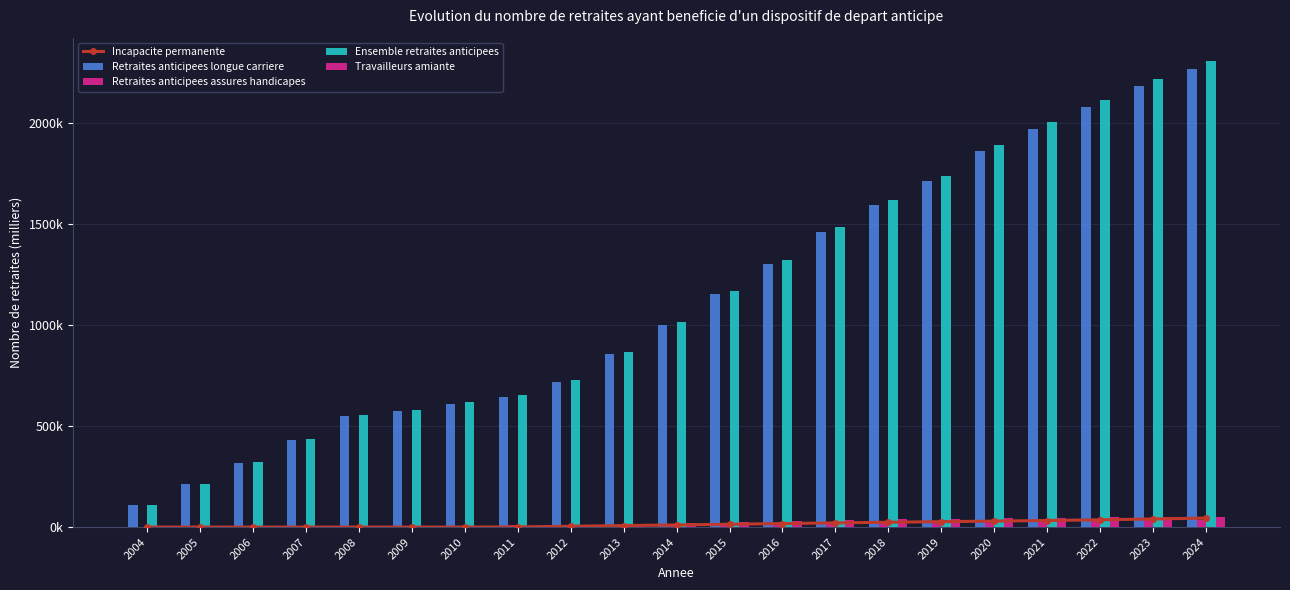

What is the sum of the Retraites anticipees longue carriere values at 2019 and 2016?

3016.6